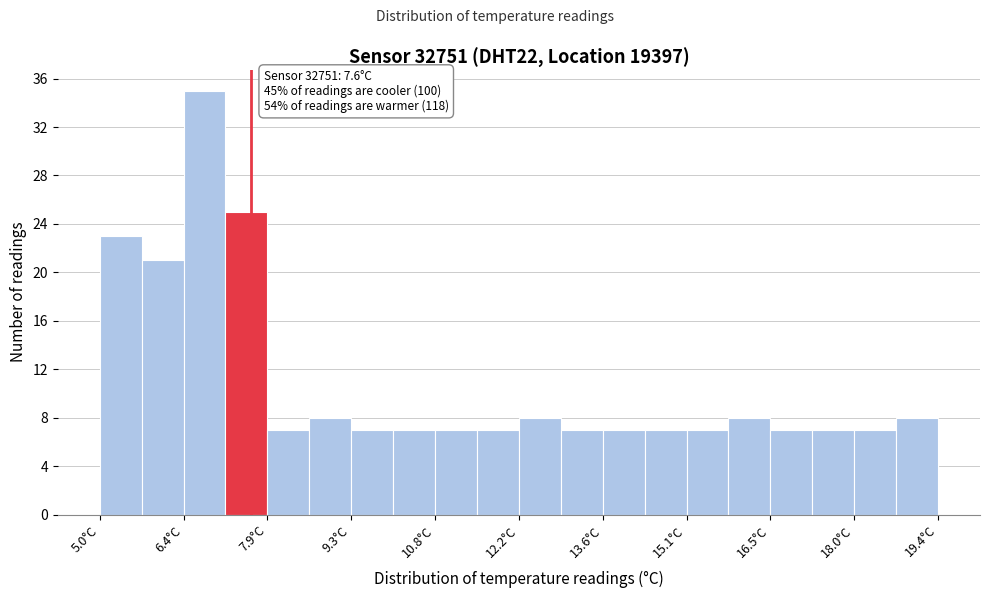

Read against the x-axis, roughly where is the centre of the tallest bar?

6.8